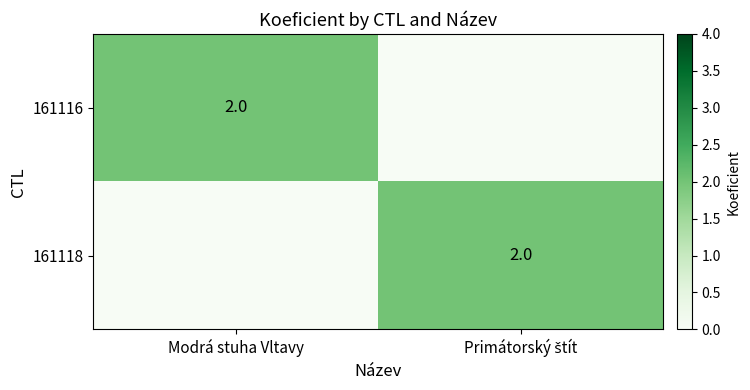

The value of 161118 at Modrá stuha Vltavy is 0. True or false?

True